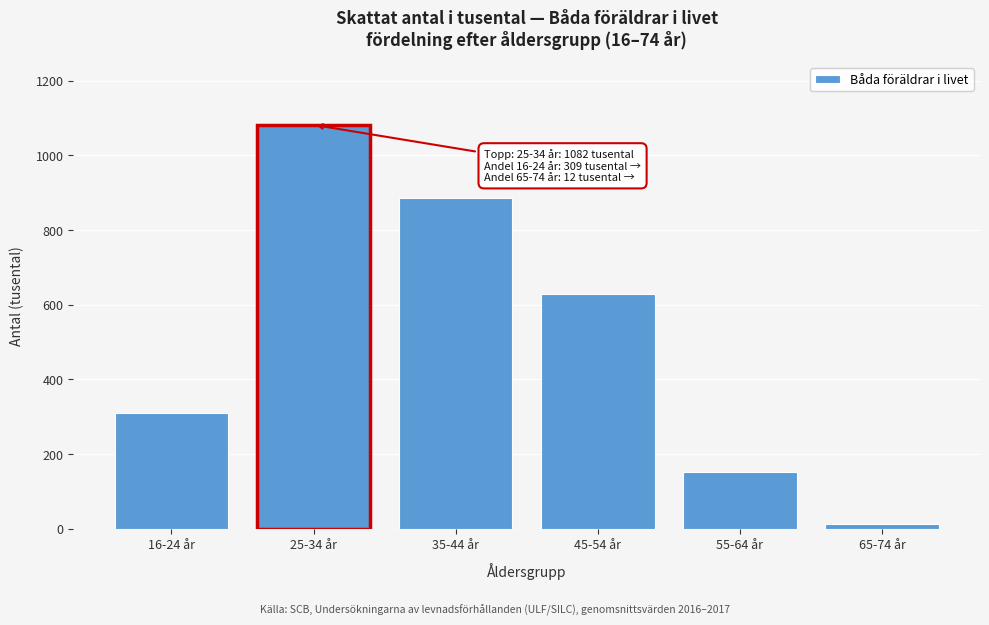

Reading left to right, list all the values displayed in this chart.

309	1082	887	630	153	12